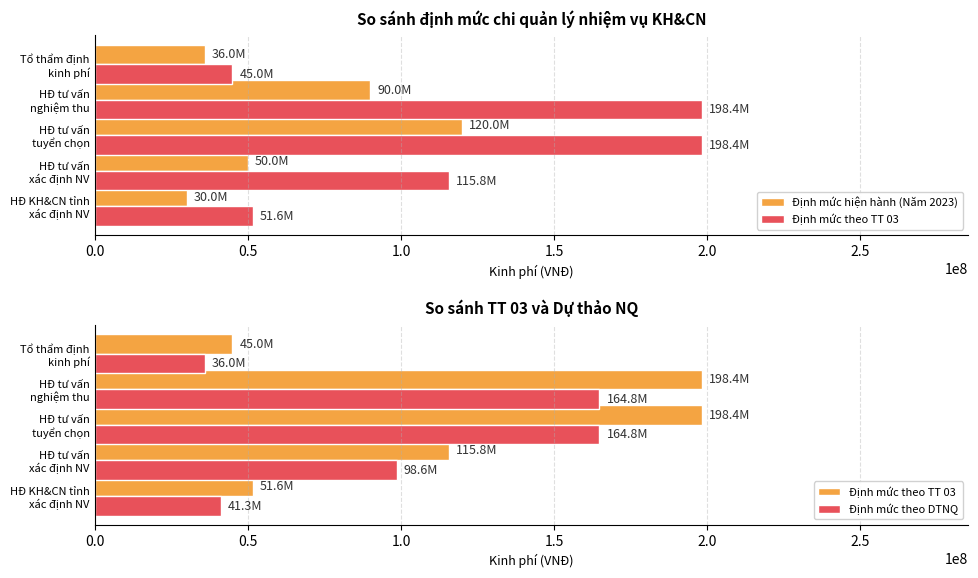

What is the total value across all series at Tổ thẩm định kinh phí?

117000000